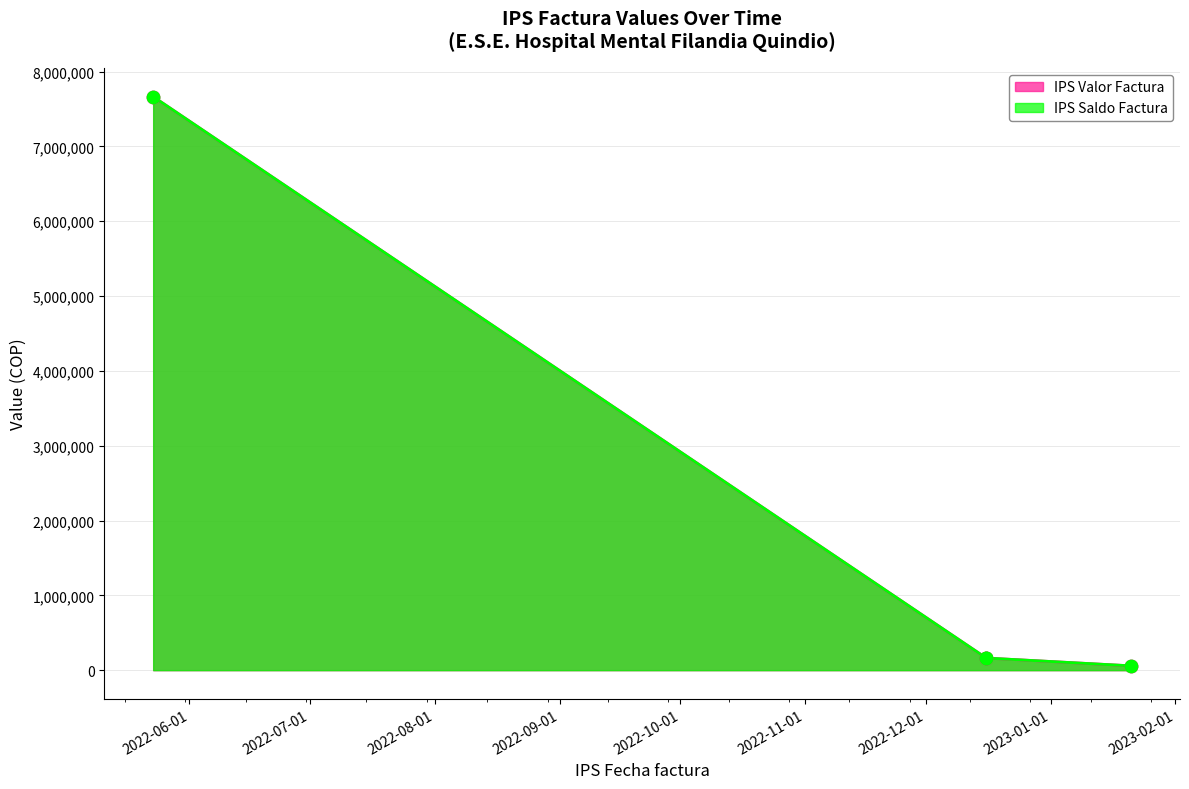

At how many categories does at least one series exceed 7615835?

1